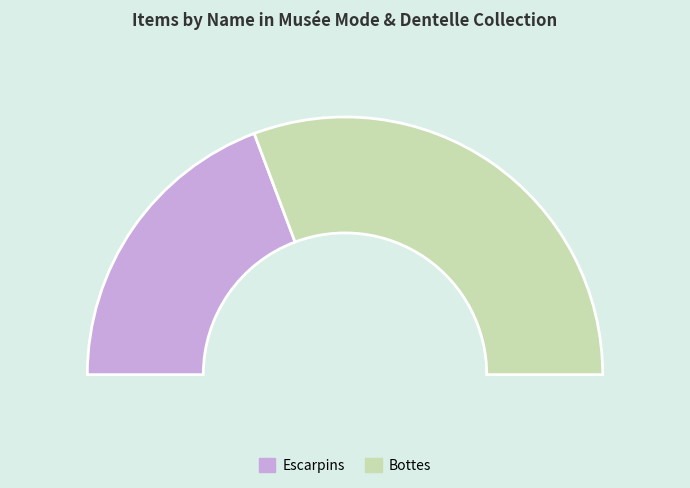

How many segments does this pie chart have?

2